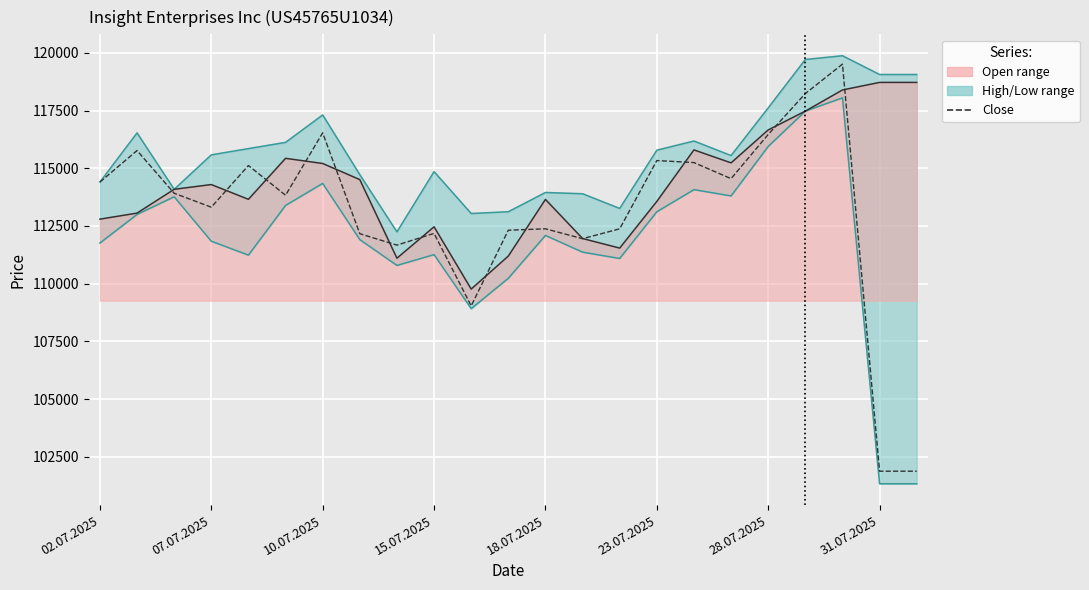

How many interior local peaks does the High series have?

6